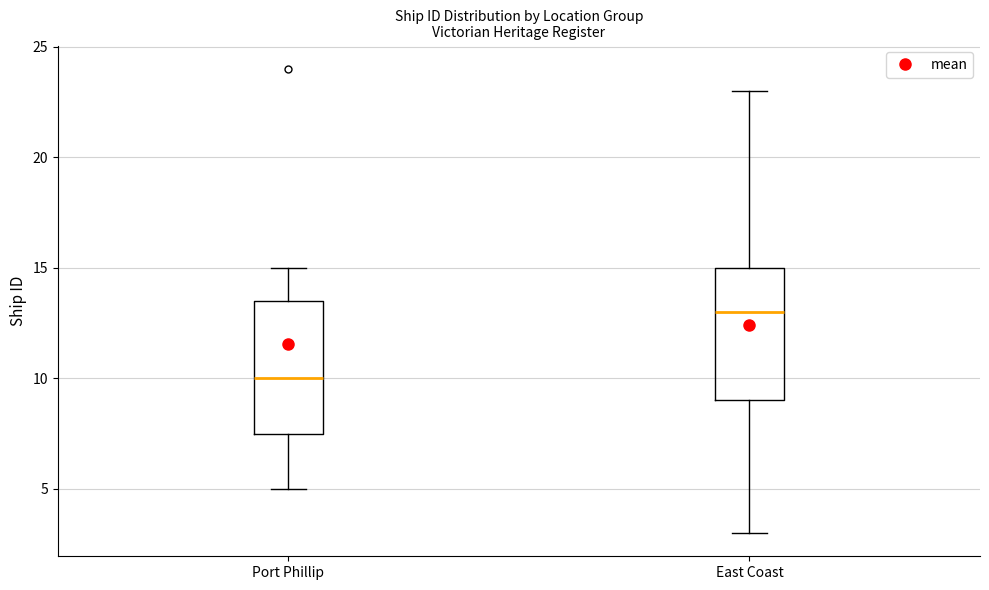

Reading left to right, transcribe this box plot: for each box, give where its median line is, the range the box spans, and where its two whiskers end, as read against the y-axis. The values are not printed on the chart, so give them approximately, as read against the axis.

Port Phillip: median 10.0, box 7.5 to 13.5, whiskers 5.0 to 15.0
East Coast: median 13.0, box 9.0 to 15.0, whiskers 3.0 to 23.0